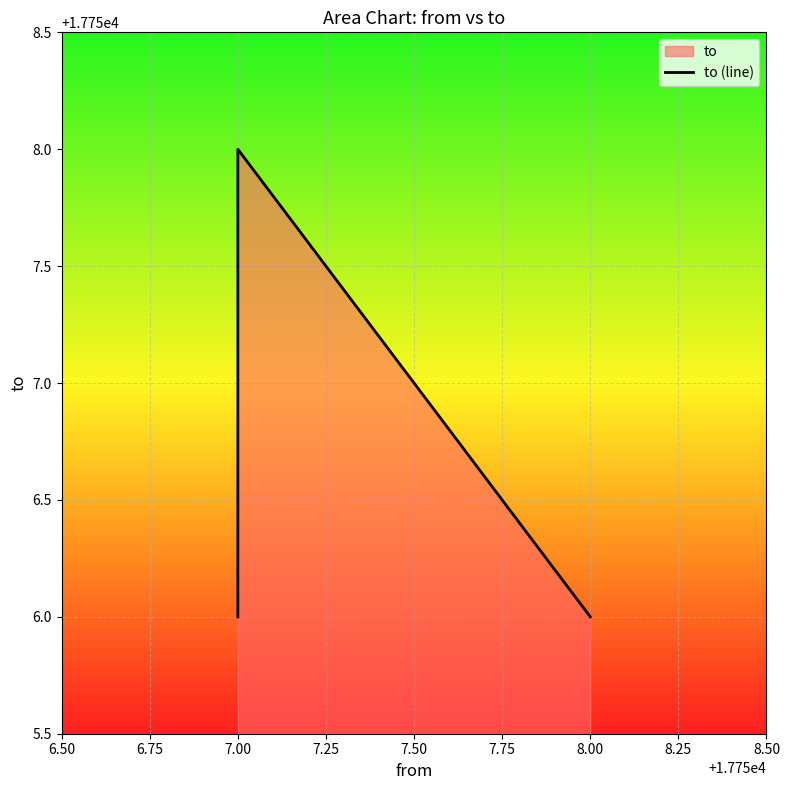

What is the smallest value displayed?

17756